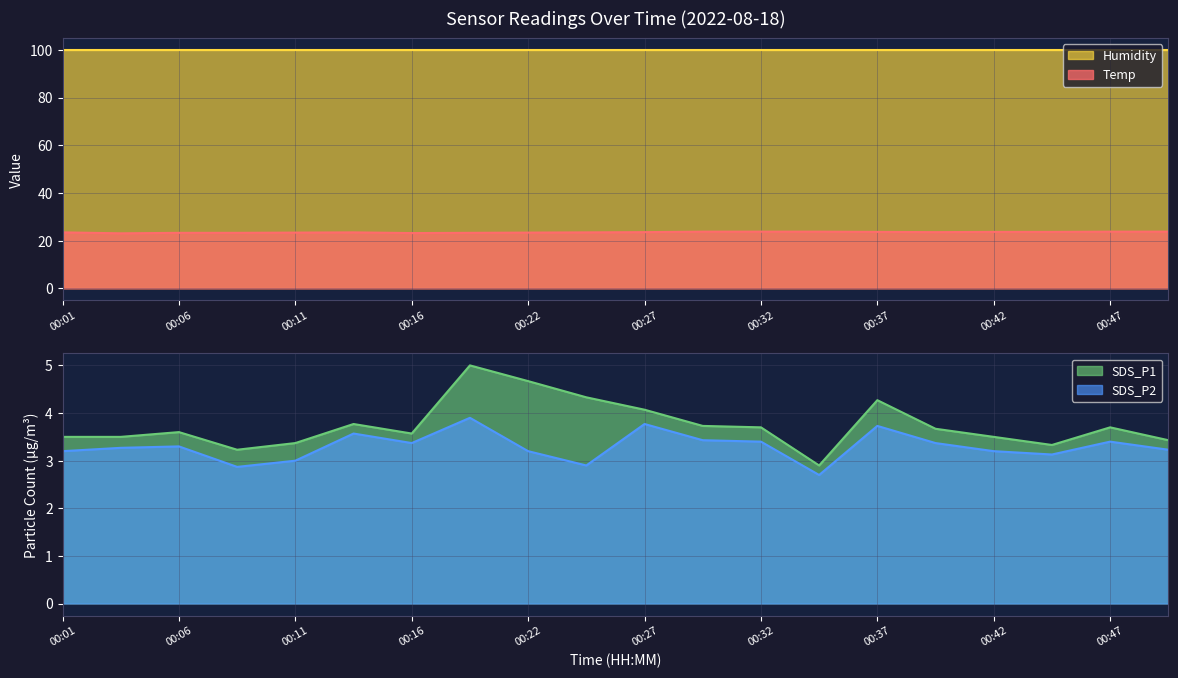

True or false: SDS_P2 and Temp cross at least once.

False